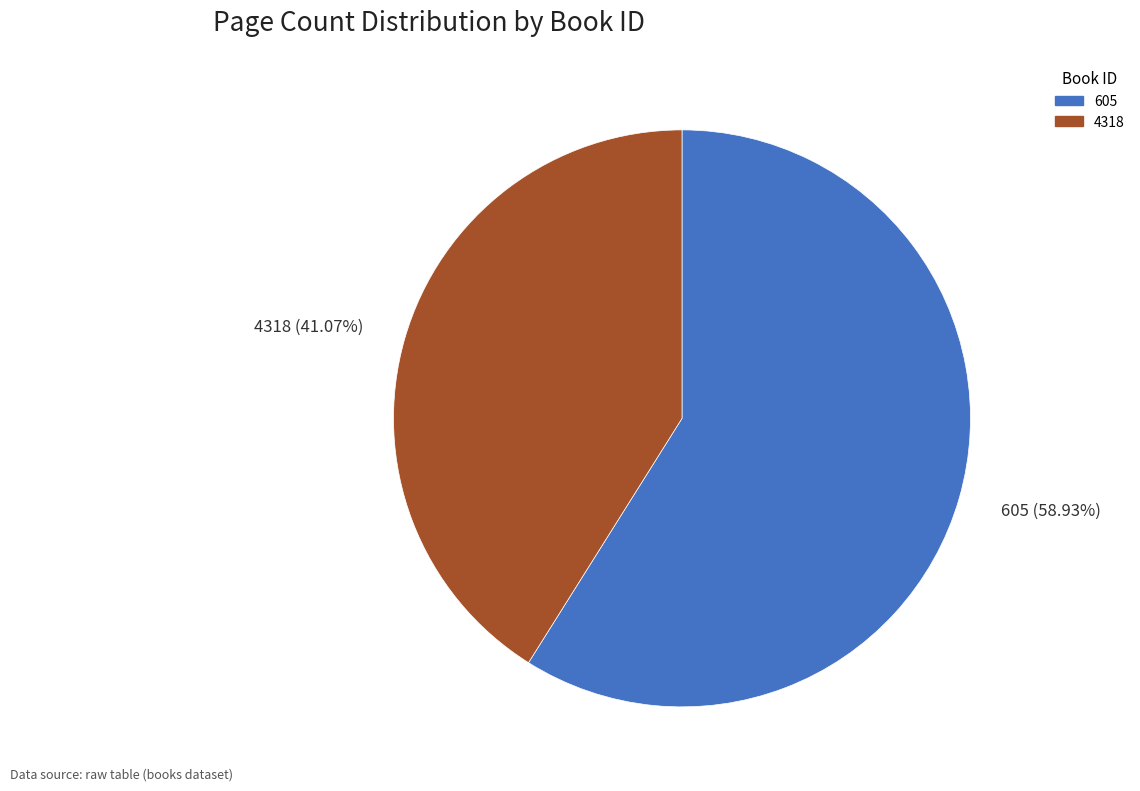

Which slice is the largest?

605